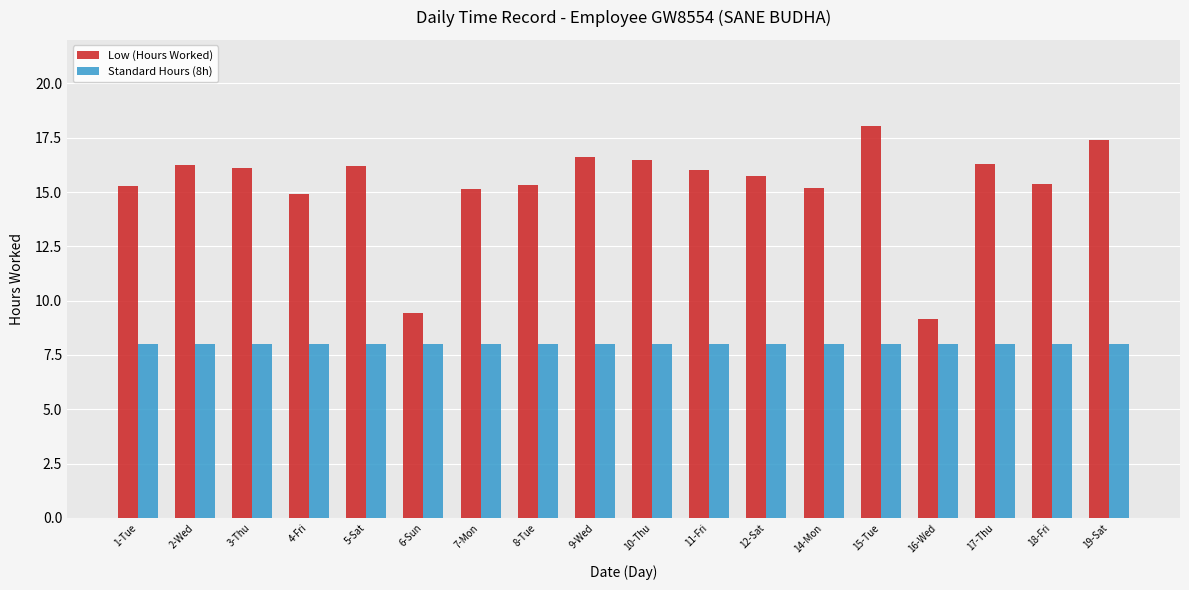

What is the smallest value displayed?

8.0